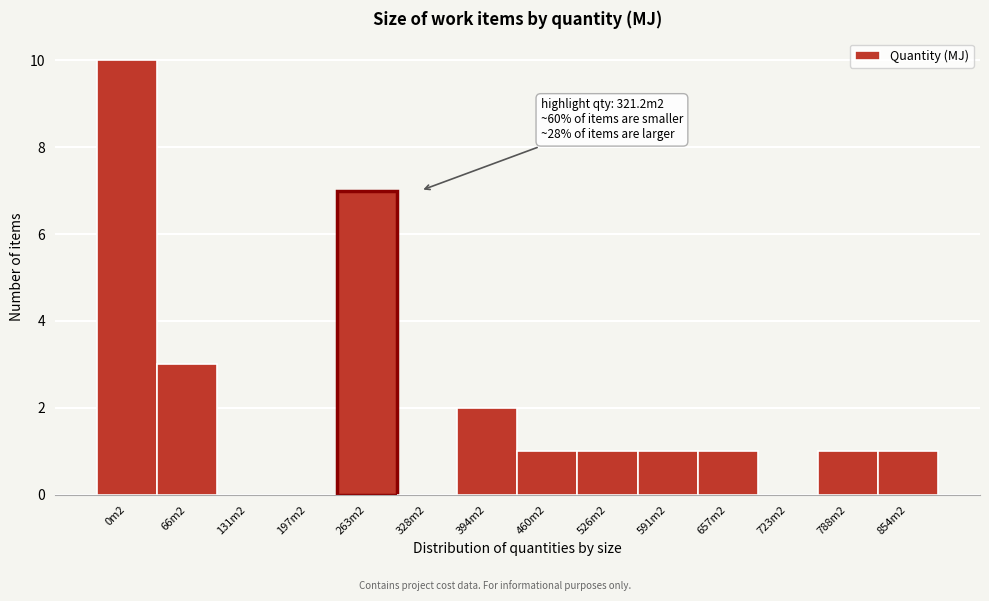

Reading left to right, what are all the values shown in this chart?

0m2=10	66m2=3	131m2=0	197m2=0	263m2=7	328m2=0	394m2=2	460m2=1	526m2=1	591m2=1	657m2=1	723m2=0	788m2=1	854m2=1